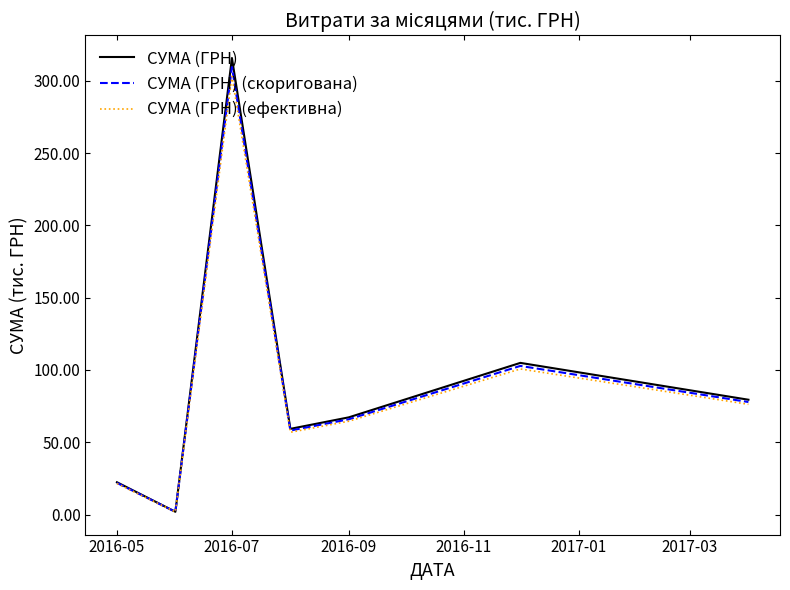

Which series has the largest range (max minus min)?

СУМА (ГРН)